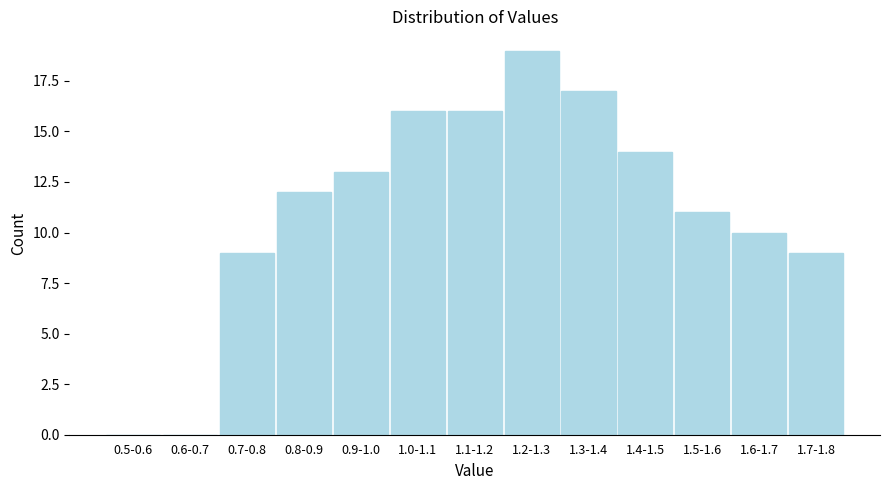

Reading left to right, transcribe all the data shown in this chart.

0.5-0.6=0	0.6-0.7=0	0.7-0.8=9	0.8-0.9=12	0.9-1.0=13	1.0-1.1=16	1.1-1.2=16	1.2-1.3=19	1.3-1.4=17	1.4-1.5=14	1.5-1.6=11	1.6-1.7=10	1.7-1.8=9